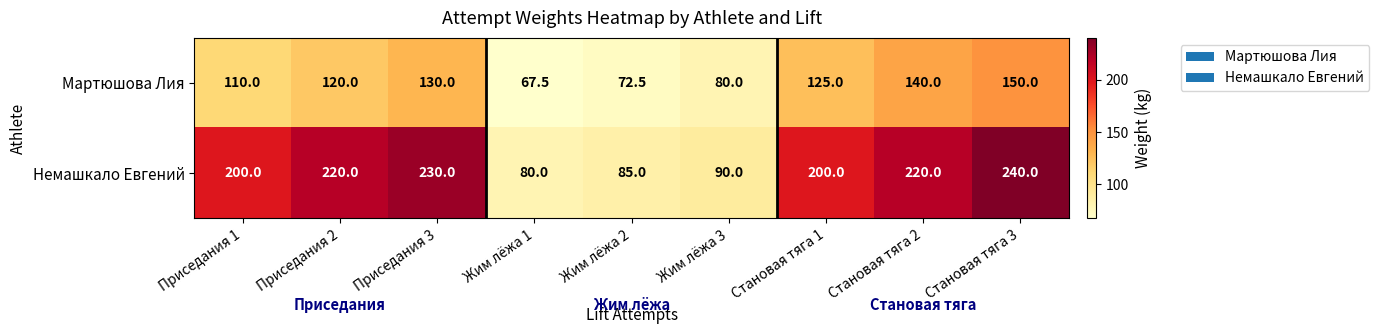

How many series are shown in this chart?

2